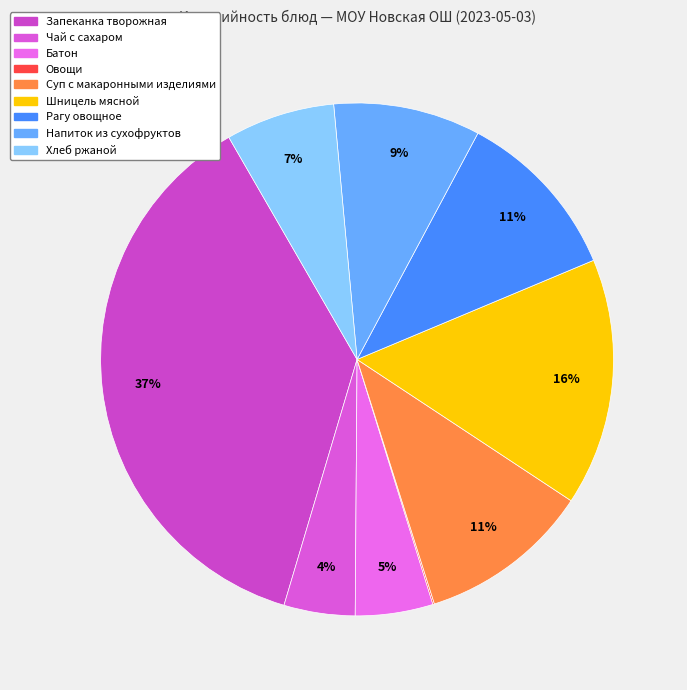

Which slice is the smallest?

Овощи